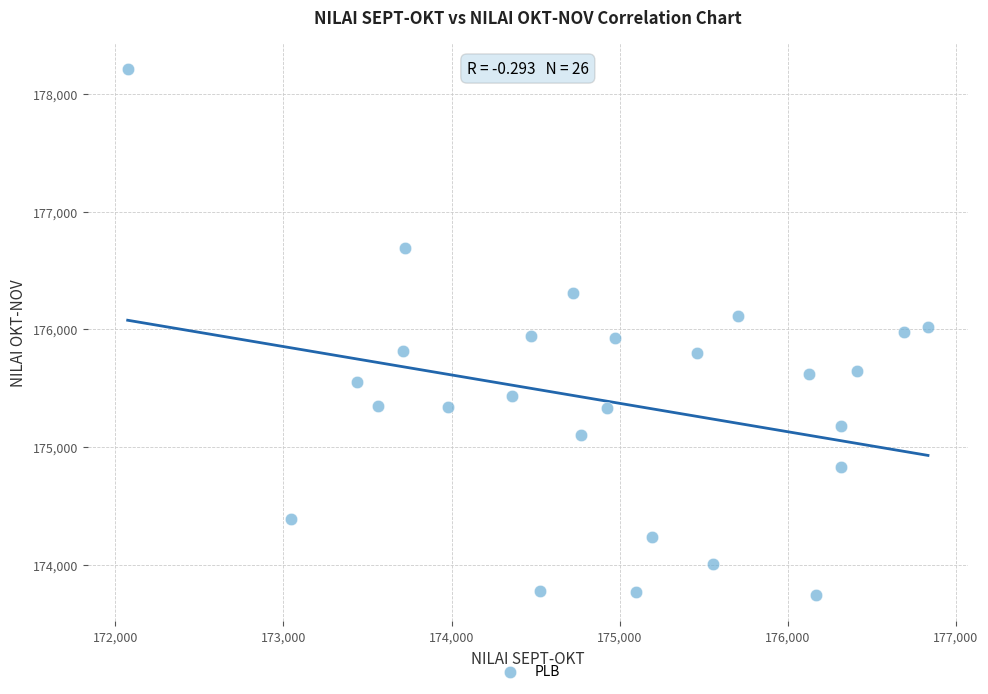

What is the range of Y values (max minus min)?

4472.7